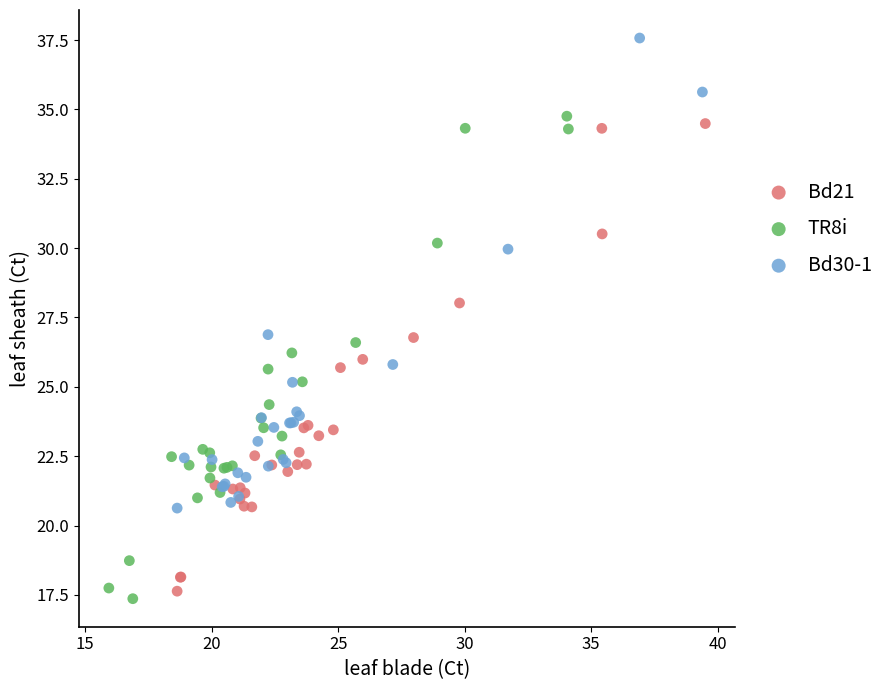

Which series reaches the maximum Y coordinate?

Bd30-1